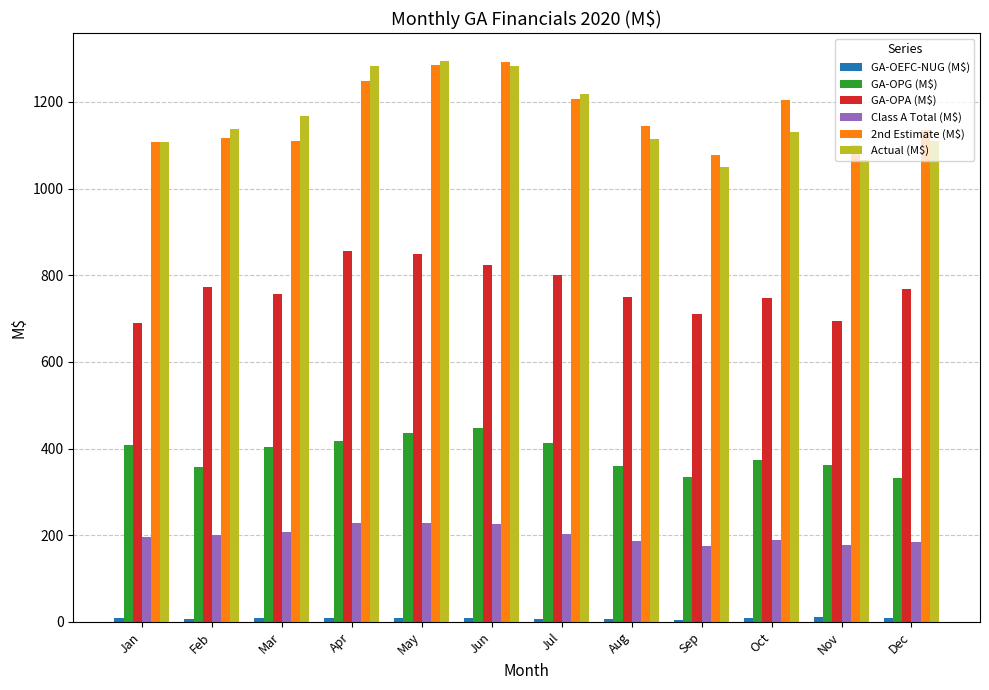

Which series has the largest range (max minus min)?

Actual (M$)